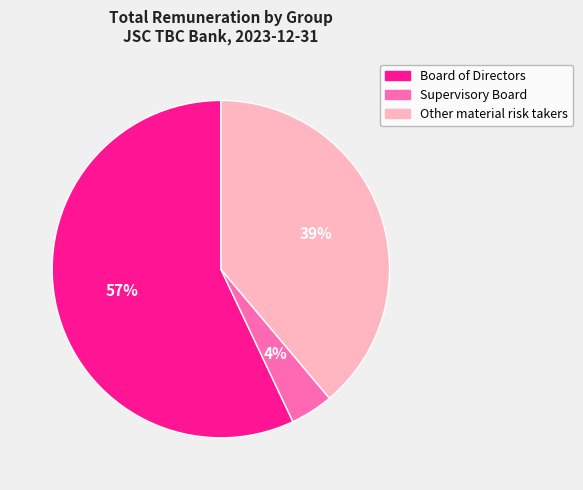

Do Other material risk takers and Board of Directors together represent more than half of the pie?

Yes